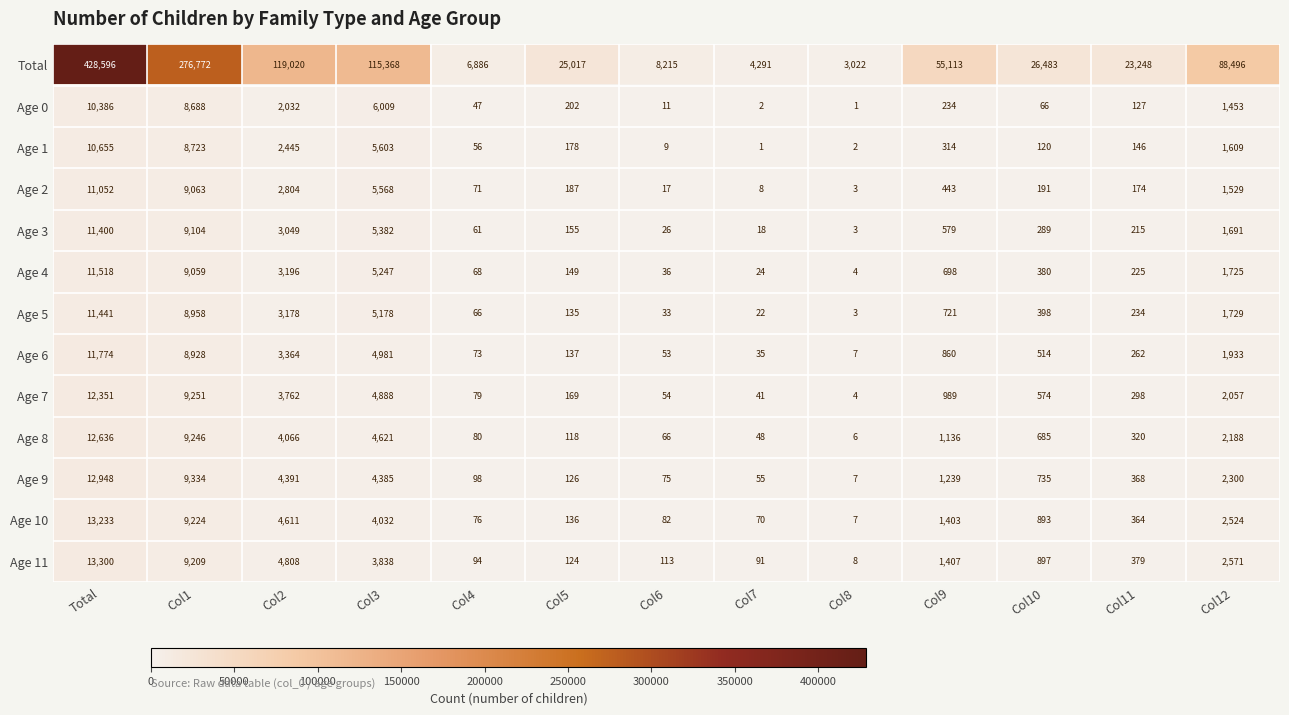

What is the spread (max minus min) of values at Col9?

54879